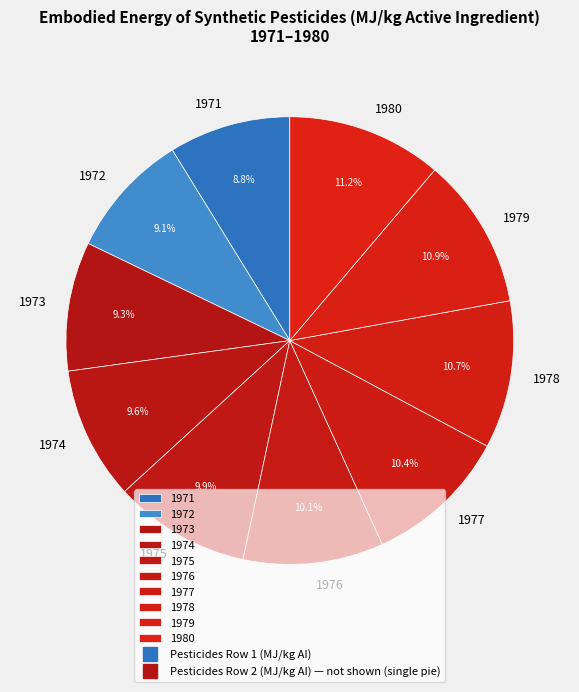

Does any single category account for the majority?

No